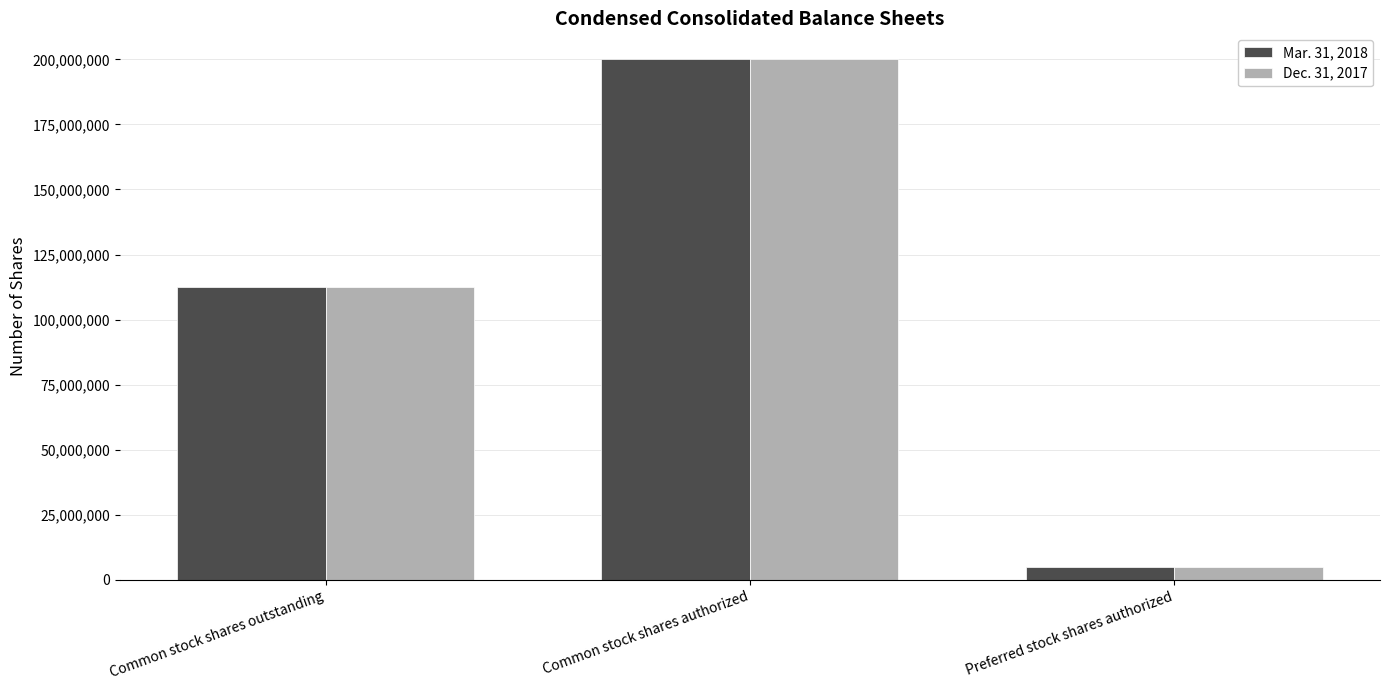

What is the sum of the Dec. 31, 2017 values at Common stock shares outstanding and Preferred stock shares authorized?

117634418